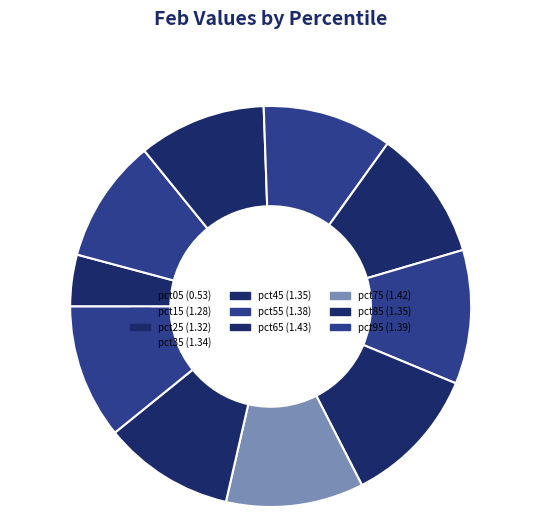

How many segments does this pie chart have?

10